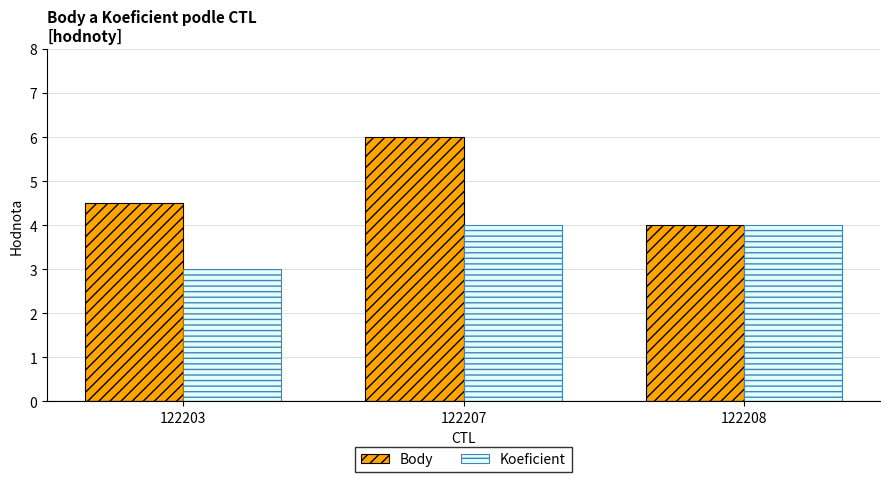

What is the maximum value shown in the chart?

6.0